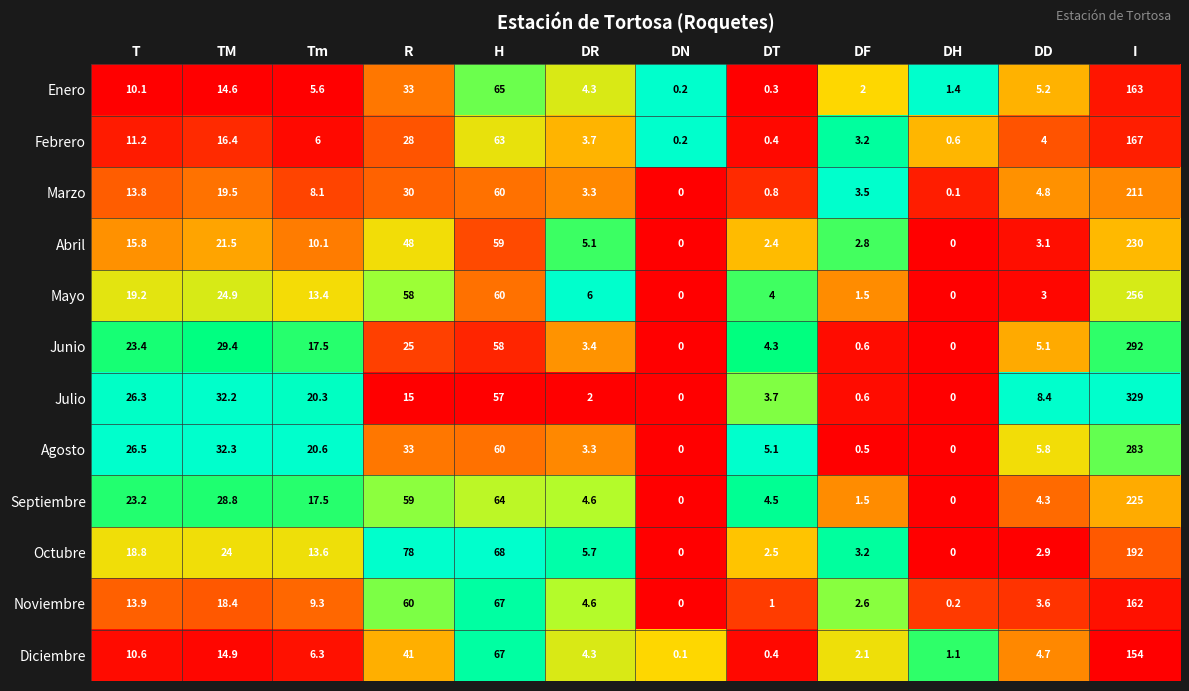

Which series has the largest total across all categories?

Julio